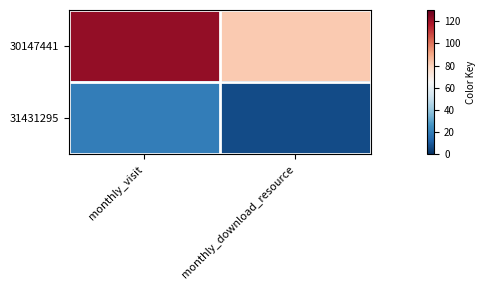

At which category does the chart reach its minimum across all series?

monthly_download_resource